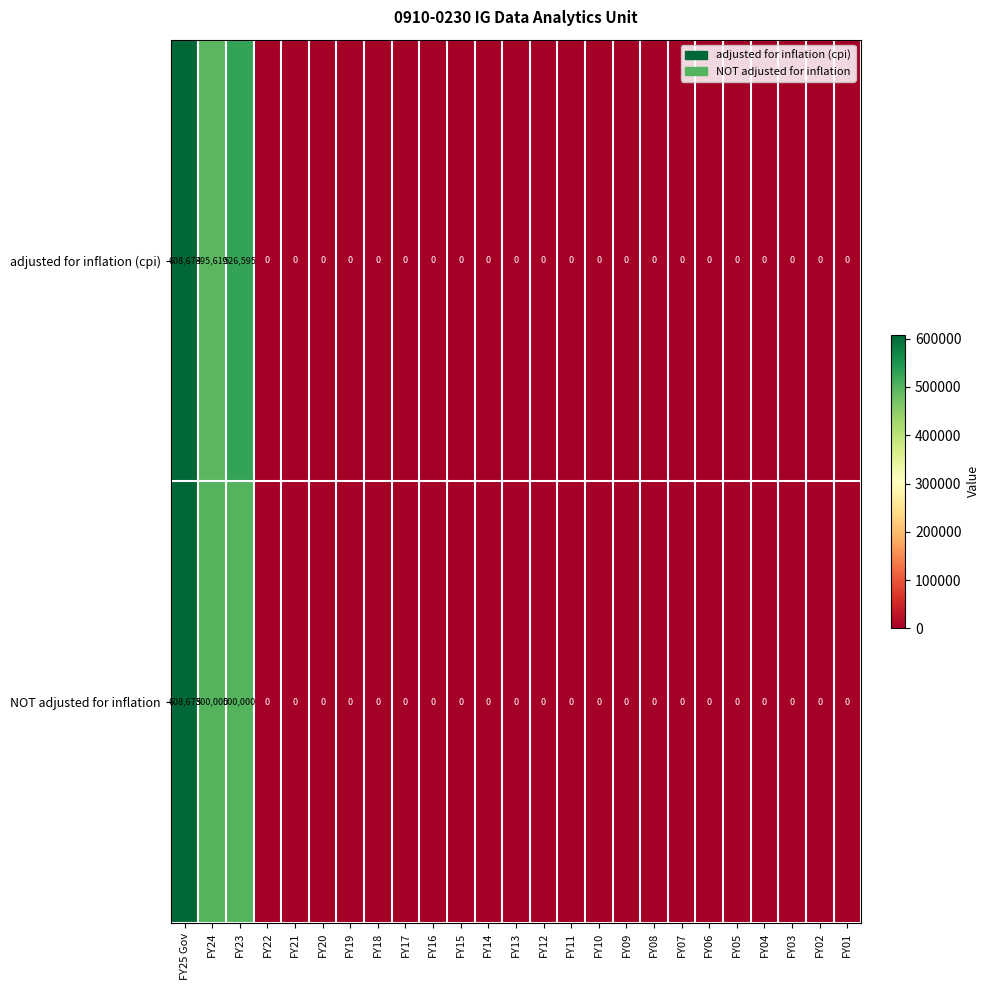

The value of adjusted for inflation (cpi) at FY09 is 0. True or false?

True